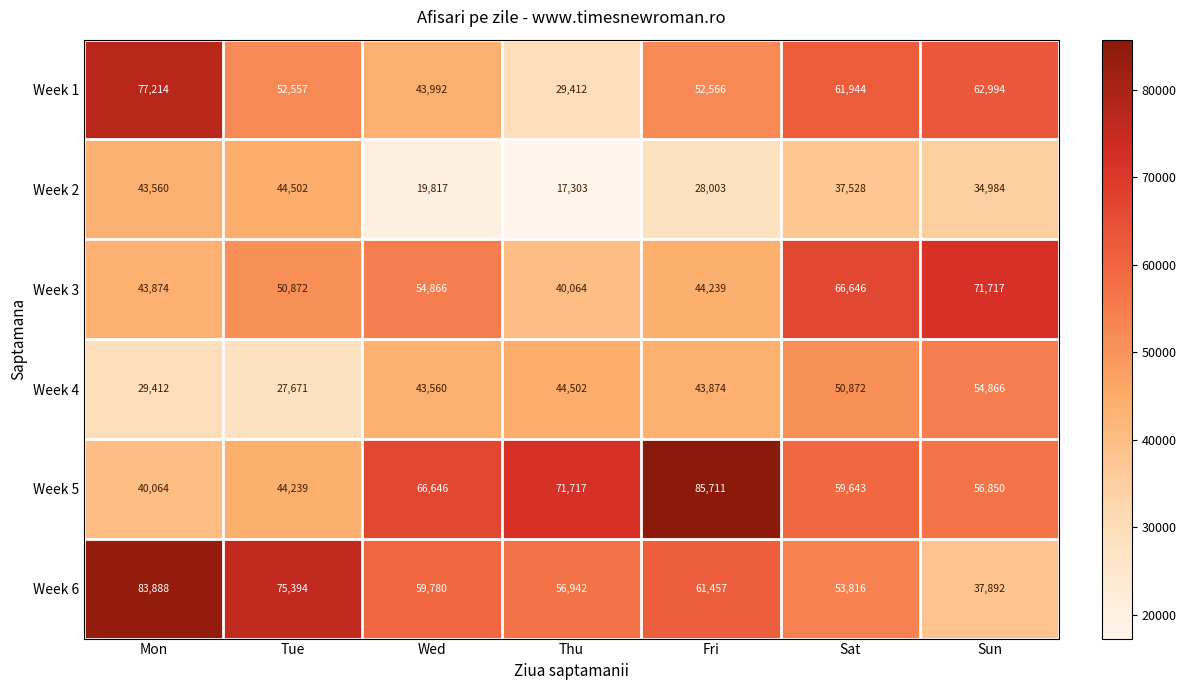

How many distinct data groups are displayed?

6